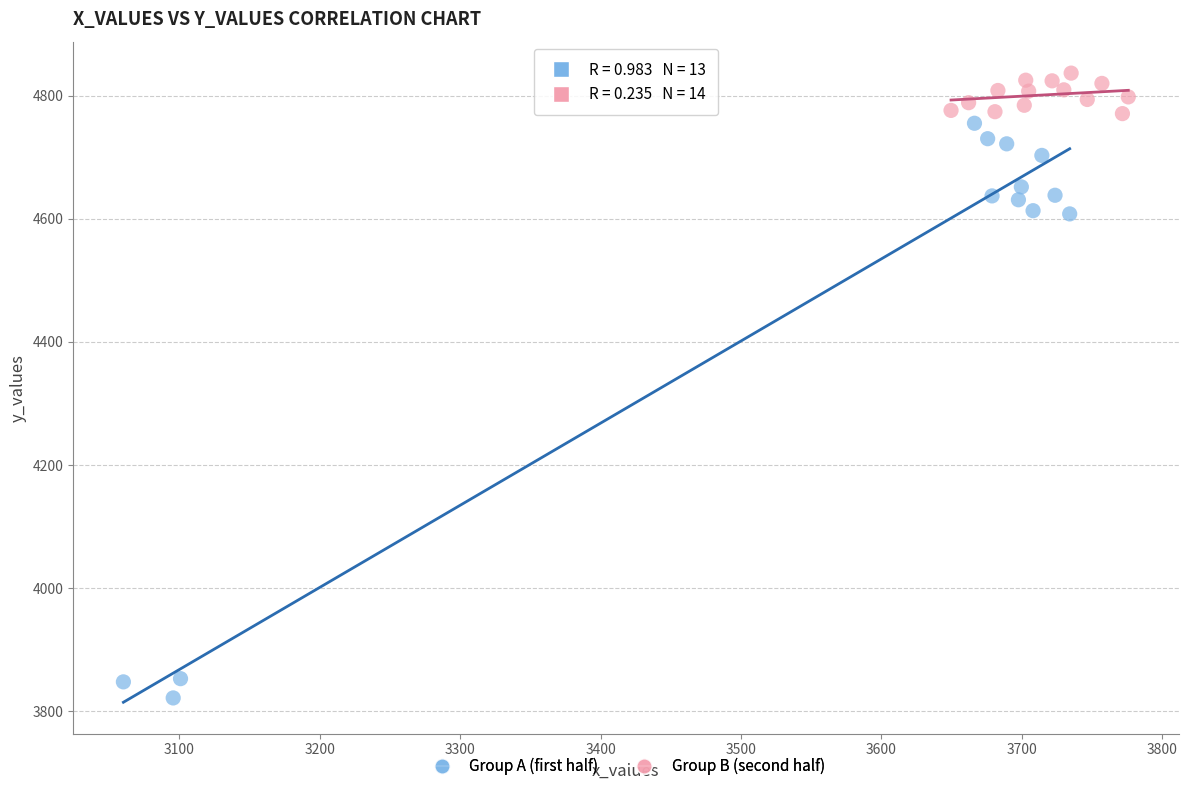

Which series has the widest spread of Y values?

Group A (first half)